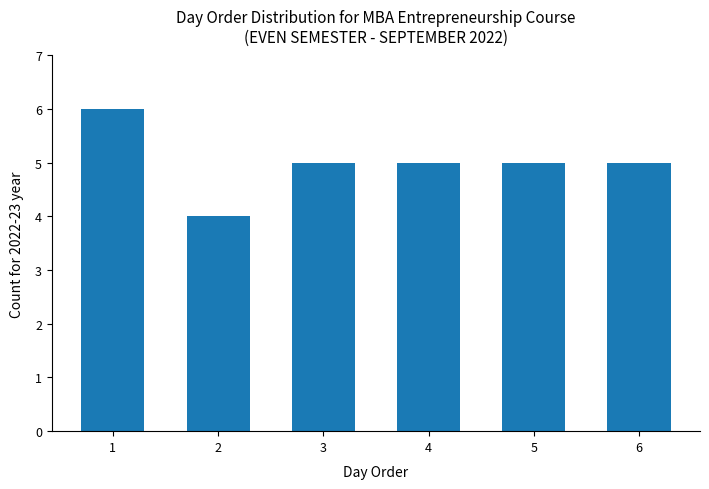

Approximately how many times larger is the value at 6 compared to 5?

1.0